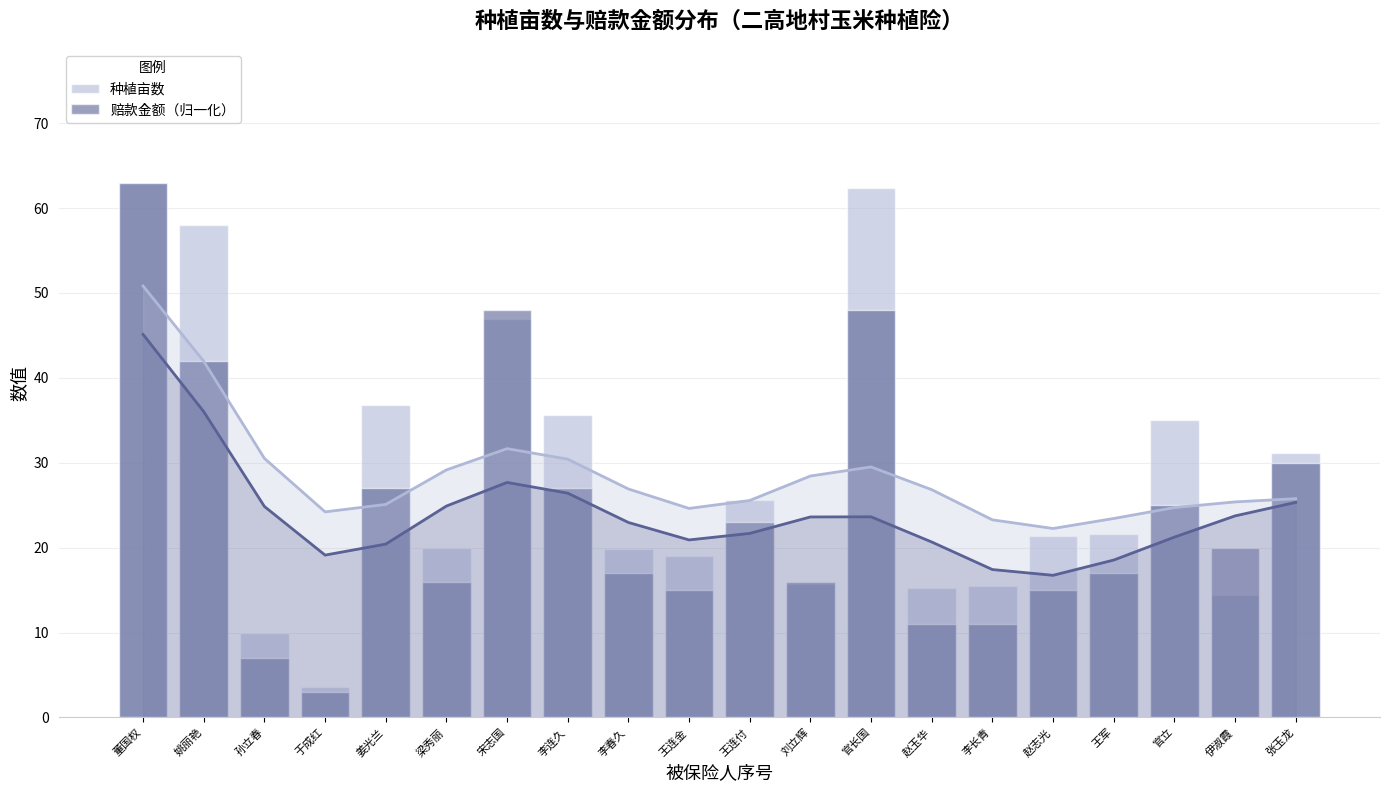

At 宋志国, list the series in order from largest to smallest.

赔款金额（归一化）, 种植亩数